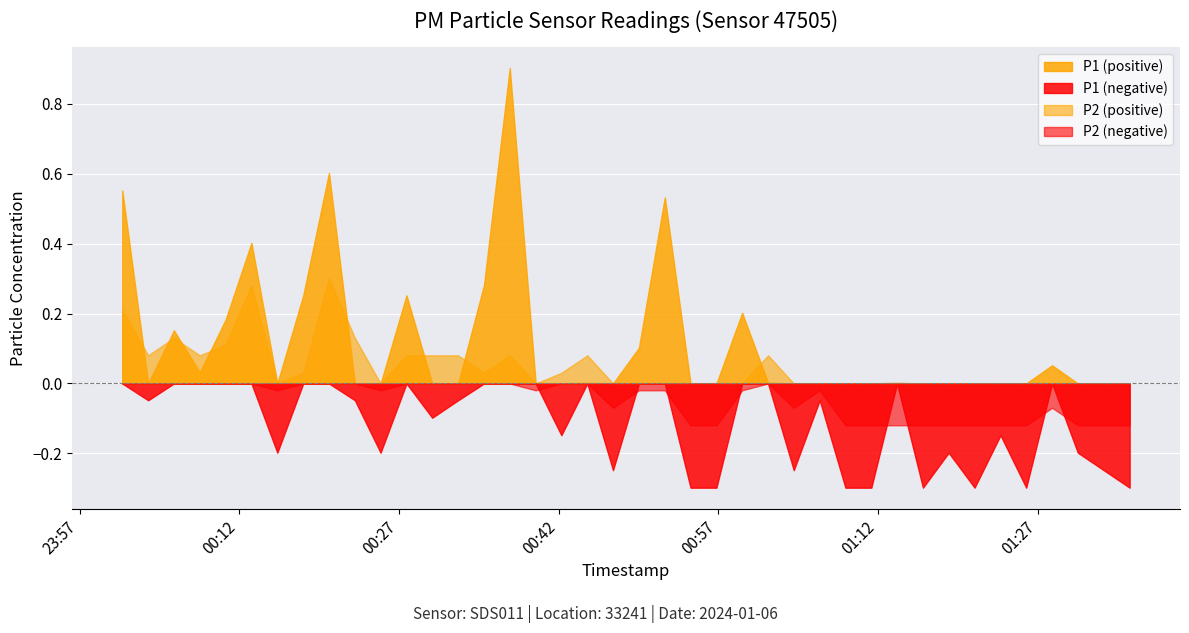

Which has a higher value, 2024-01-06T00:15:34 or 2024-01-06T00:54:23?

2024-01-06T00:15:34